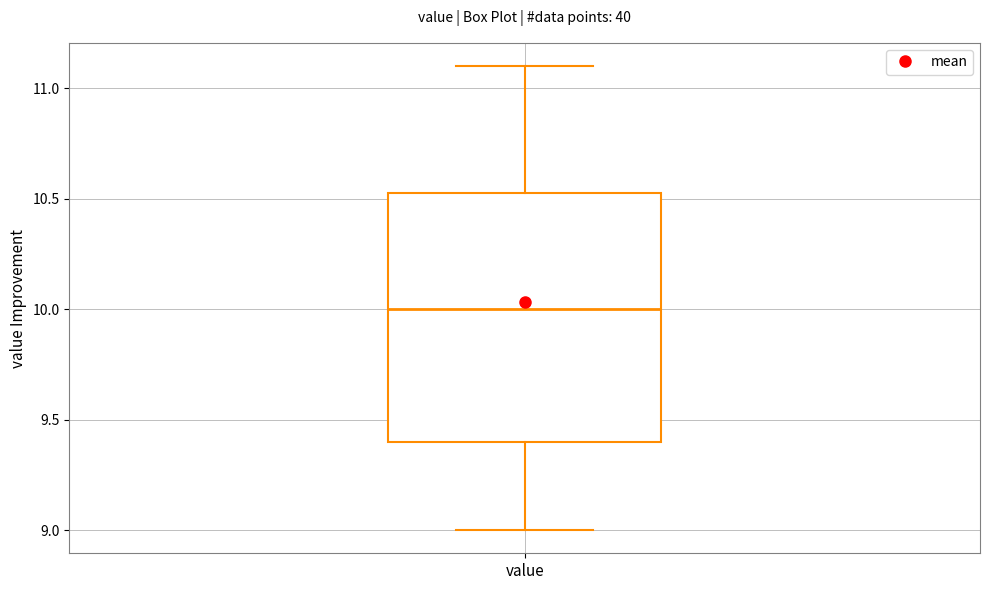

Where is the upper edge of the box for value on the y-axis? The values are not printed on the chart, so give them approximately, as read against the axis.

10.55